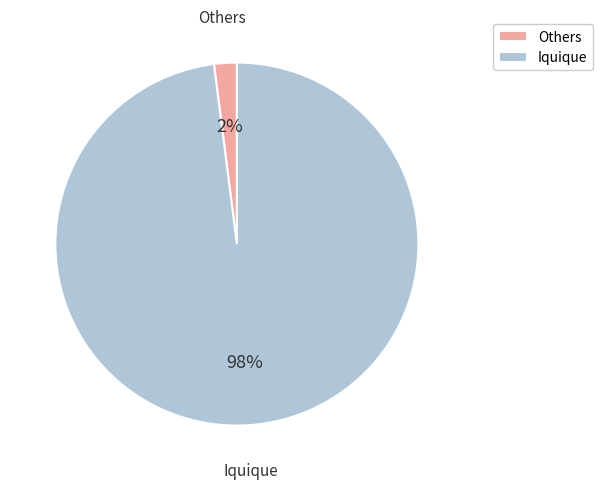

Which slice is the largest?

Iquique